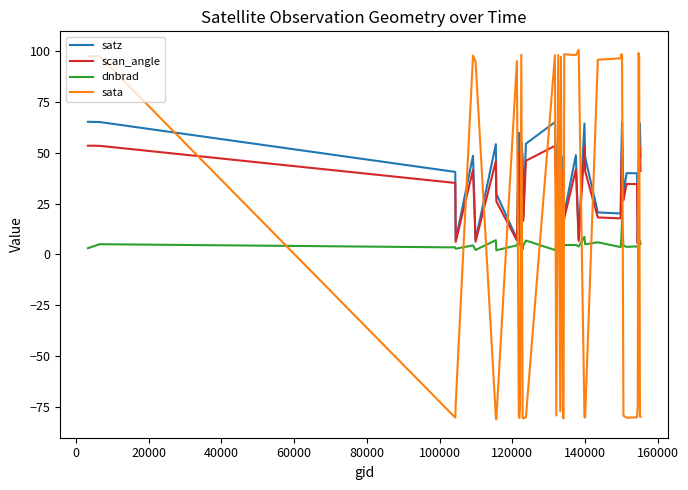

What is the sum of all dnbrad values?

195.5